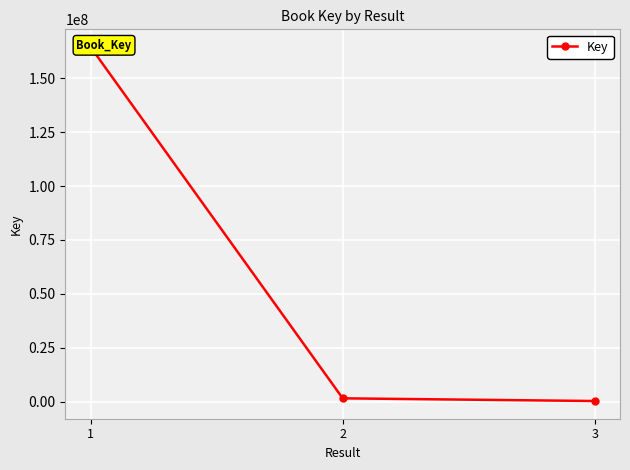

Reading left to right, list all the values displayed in this chart.

1=164451313	2=1579293	3=331160